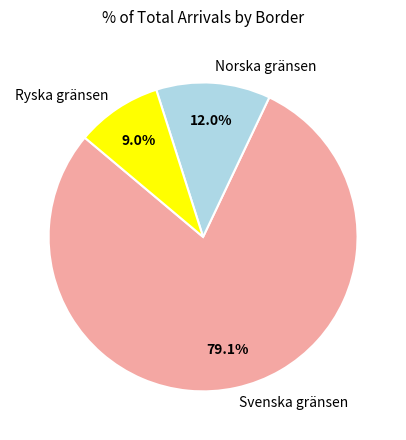

Count the number of slices in the pie.

3